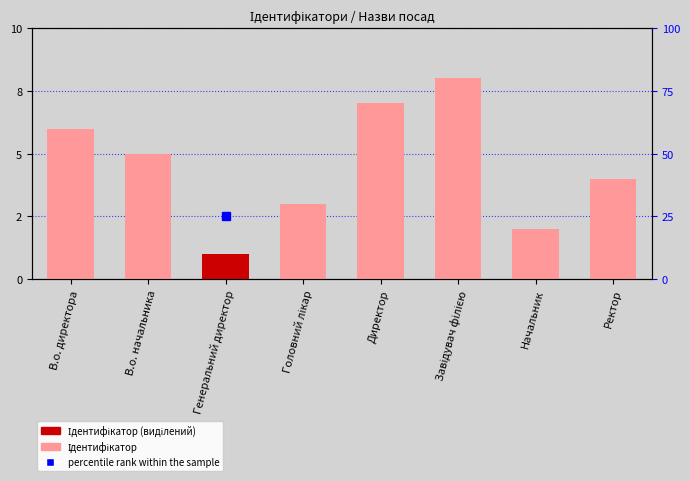

What is the difference between the second highest and second lowest values?

5